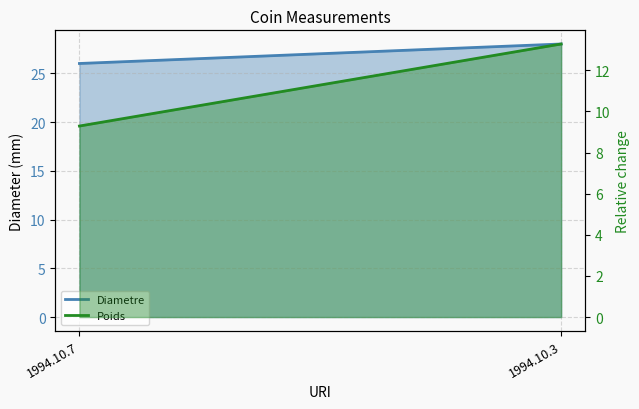

Does the chart have visible grid lines?

Yes